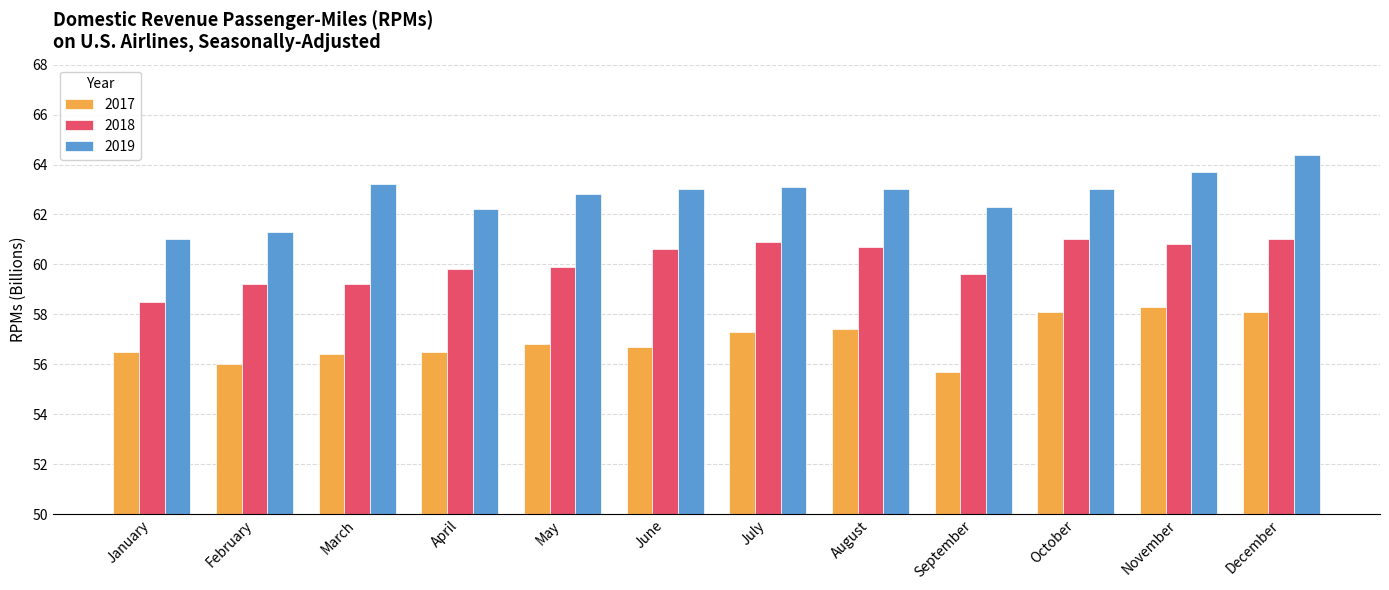

How many bars are there in each group?

3